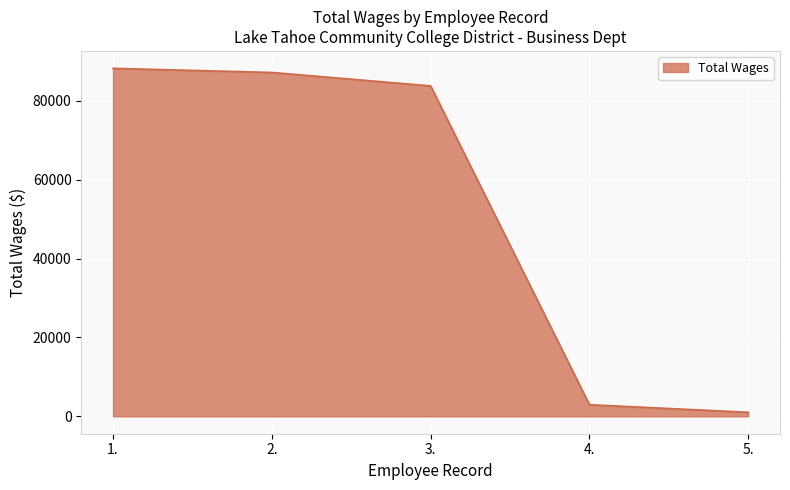

Between 5. and 1., which is larger?

1.